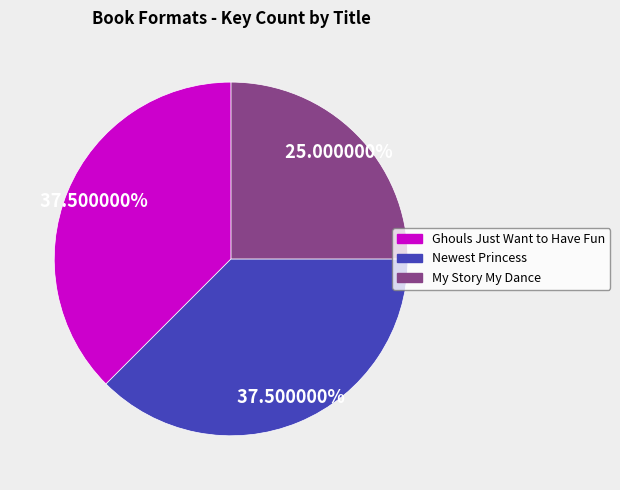

Is the sum of My Story My Dance and Newest Princess greater than half?

Yes